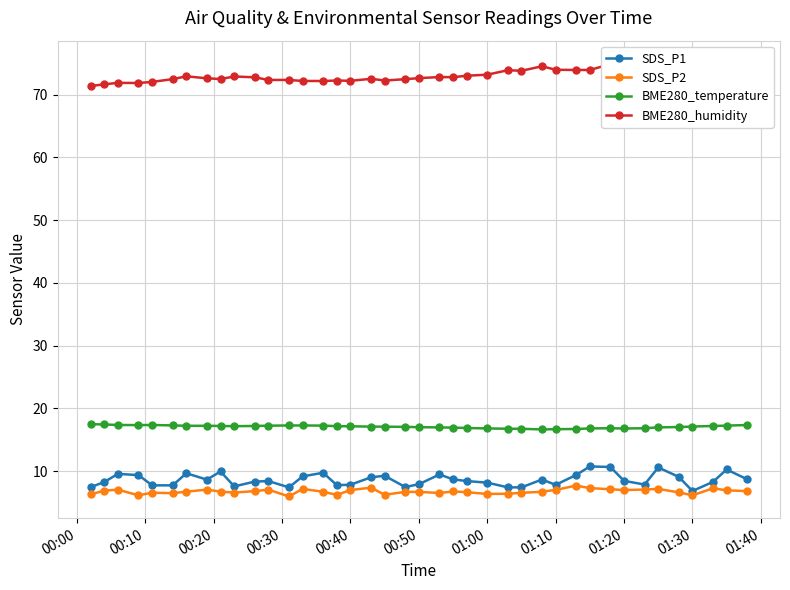

How many interior local peaks does the BME280_temperature series have?

2